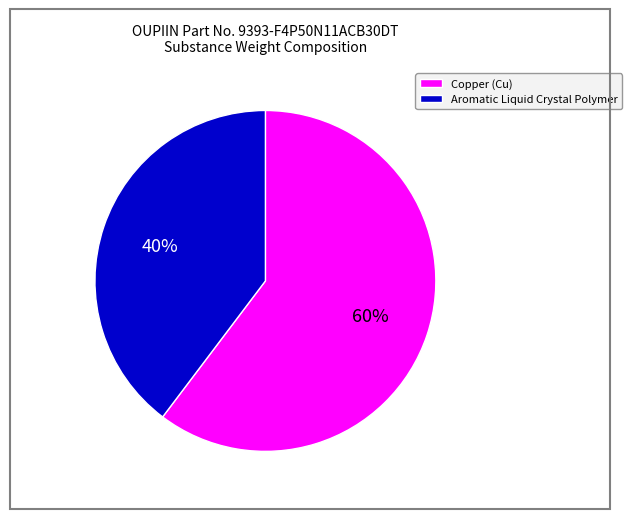

What is the largest slice in the pie chart?

Copper (Cu)